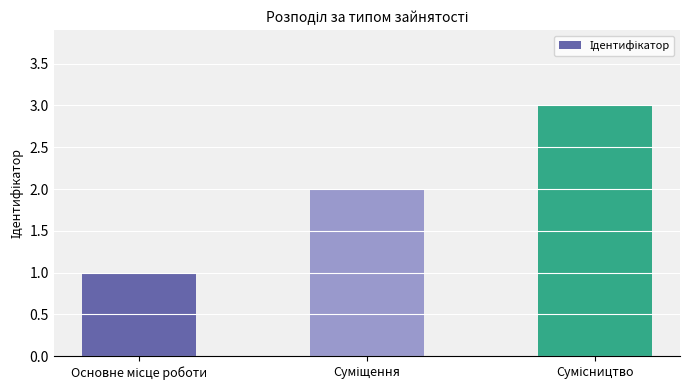

What is the maximum value shown in the chart?

3